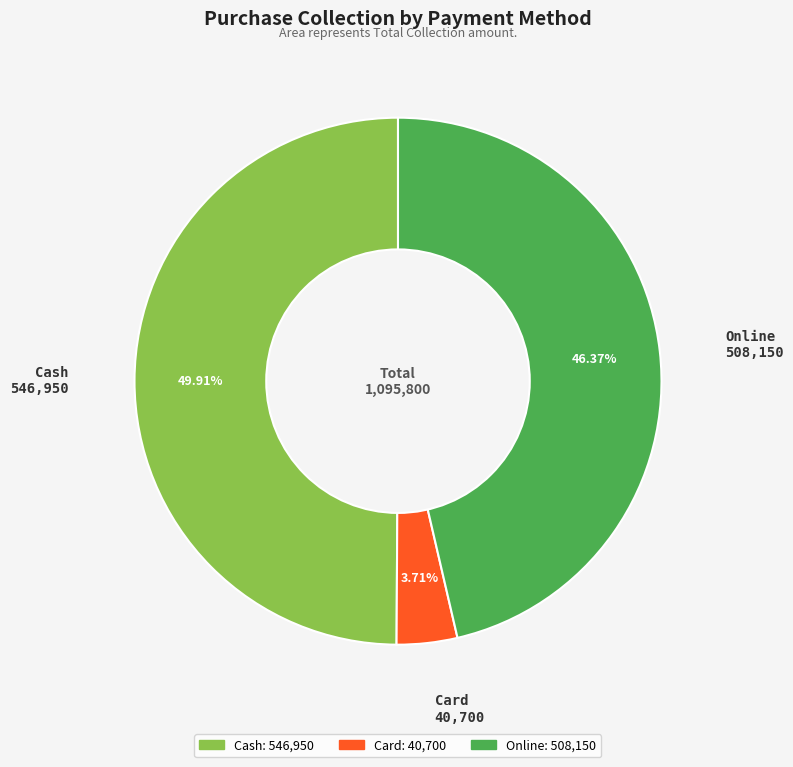

Between Online and Cash, which is larger?

Cash